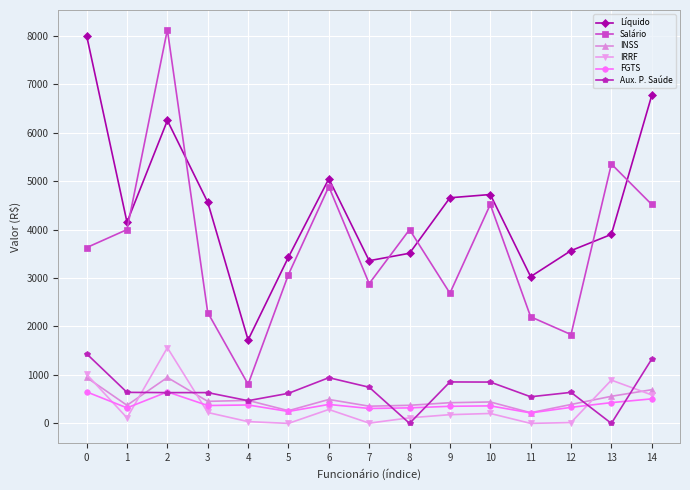

The value of Aux. P. Saúde at 1 is 640.2. True or false?

True